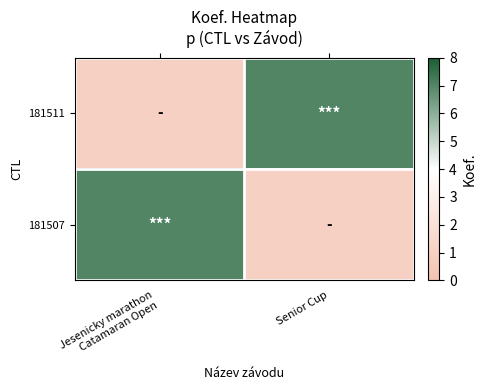

Reading left to right, extract all data points from this chart.

181511: Jesenicky marathon
Catamaran Open=1	Senior Cup=7
181507: Jesenicky marathon
Catamaran Open=7	Senior Cup=1